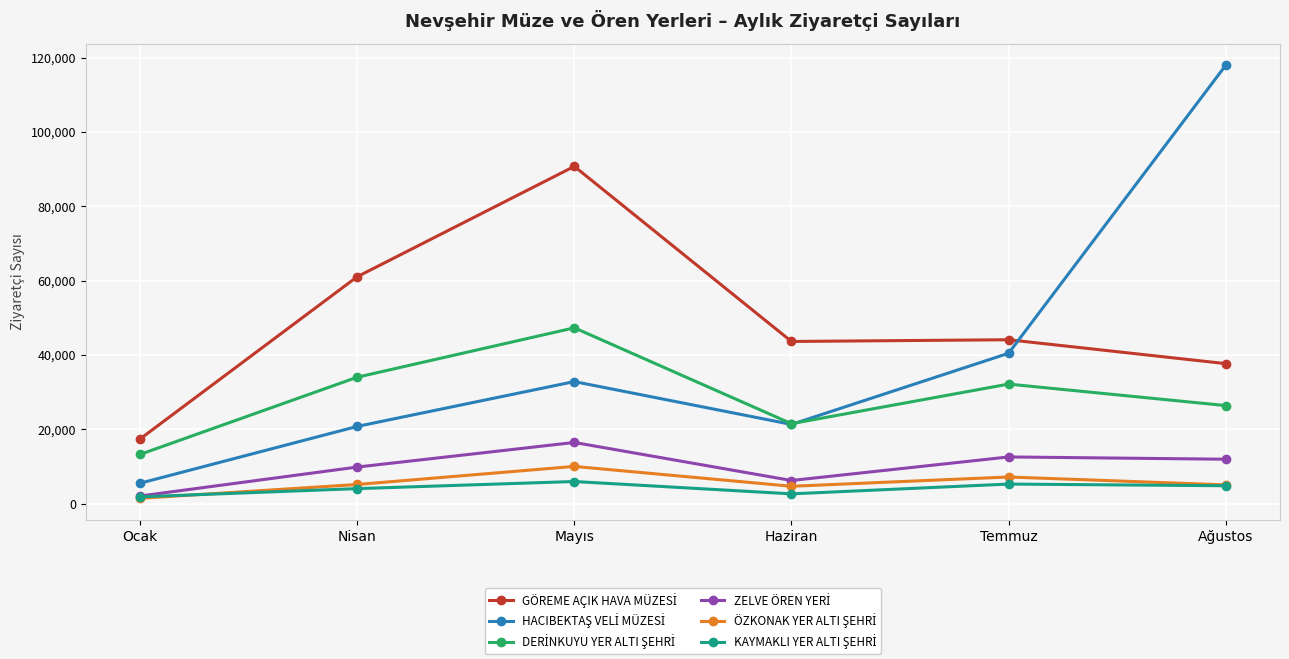

How many categories are shown in the chart?

6